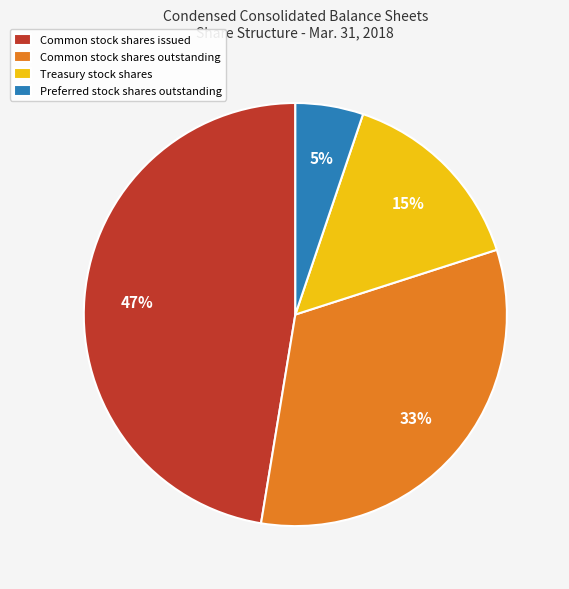

Combined, do Treasury stock shares and Common stock shares issued account for over 50%?

Yes